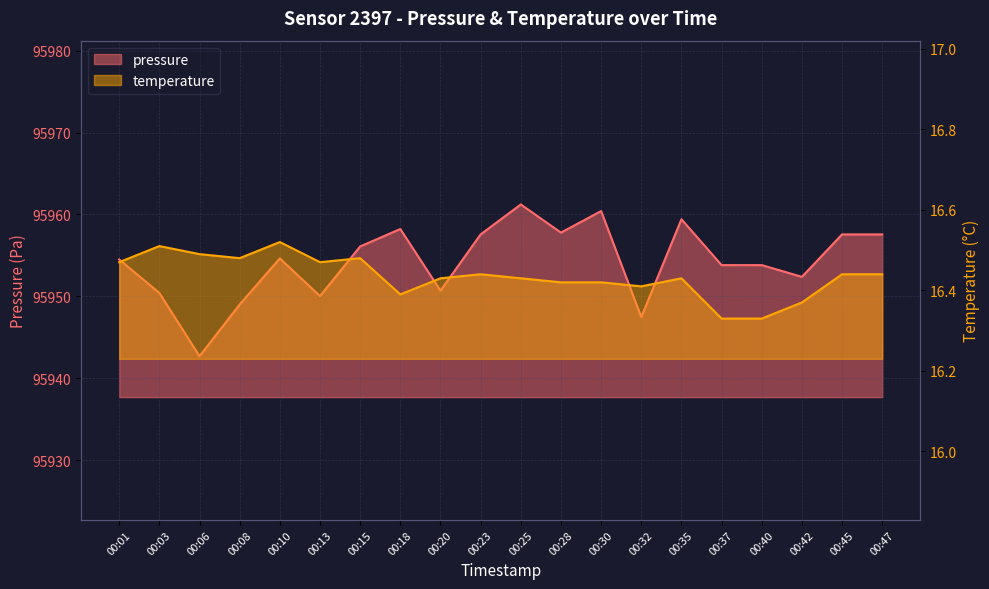

Reading left to right, transcribe all the data shown in this chart.

pressure: 95954.5	95950.4	95942.7	95949.0	95954.6	95950.0	95956.1	95958.2	95950.7	95957.6	95961.2	95957.8	95960.4	95947.5	95959.4	95953.8	95953.8	95952.4	95957.6	95957.6
temperature: 16.5	16.5	16.5	16.5	16.5	16.5	16.5	16.4	16.4	16.4	16.4	16.4	16.4	16.4	16.4	16.3	16.3	16.4	16.4	16.4